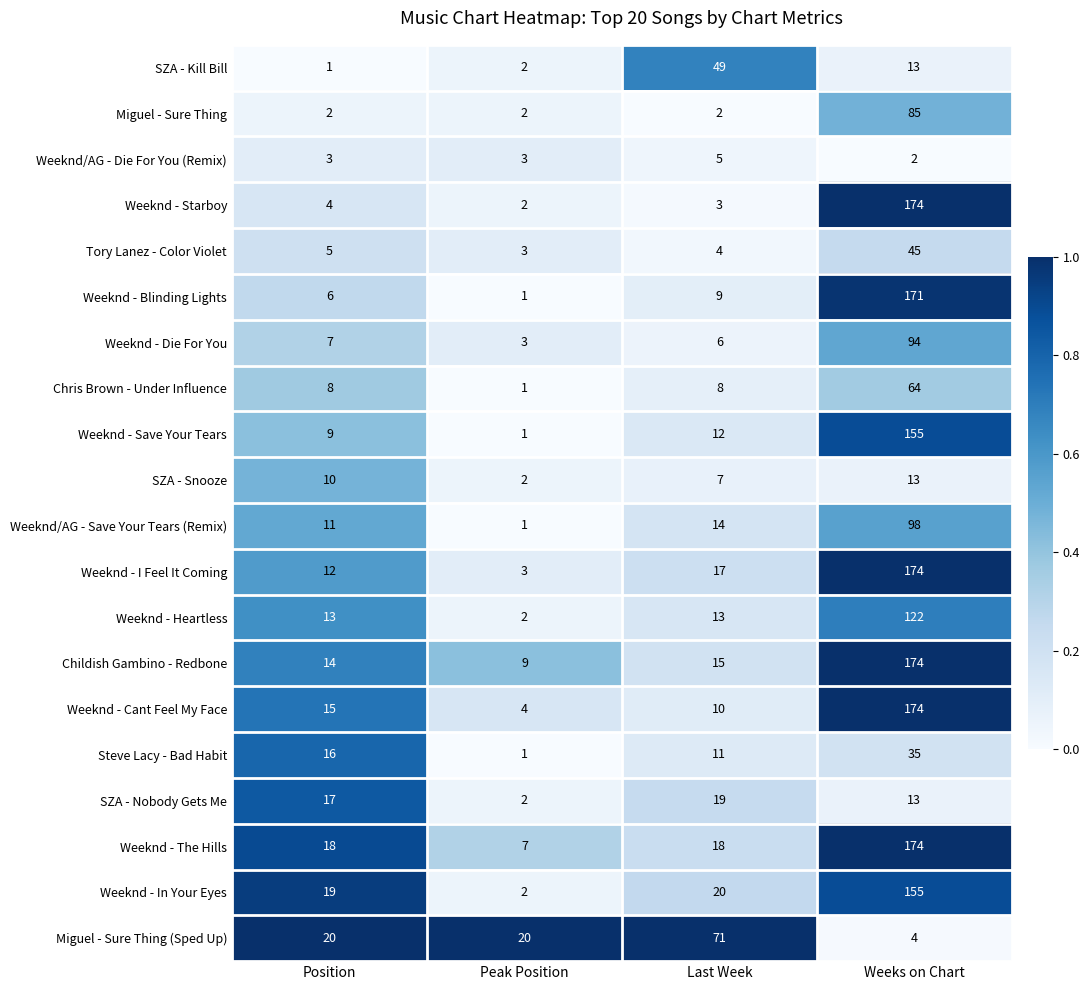

Rank the categories by Weeknd - Starboy value from lowest to highest.

Peak Position, Last Week, Position, Weeks on Chart